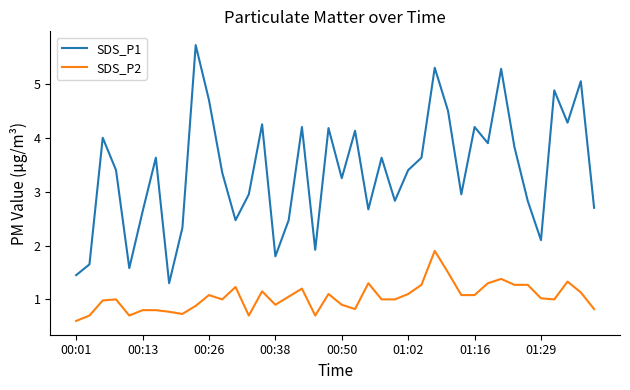

Rank the series by their average value, from lowest to highest.

SDS_P2, SDS_P1